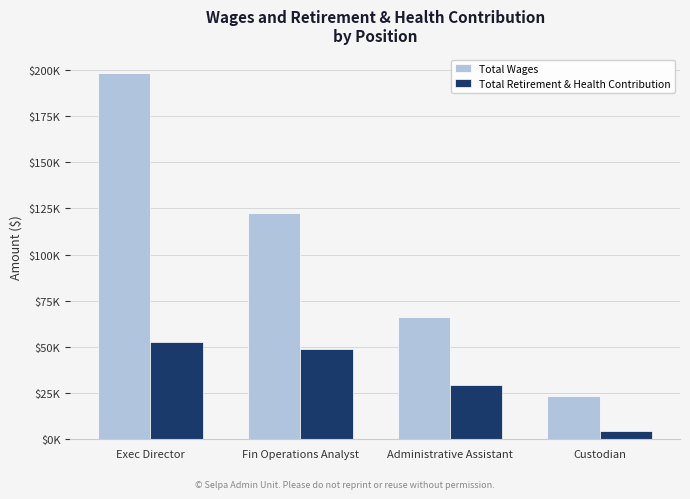

At Fin Operations Analyst, list the series in order from smallest to largest.

Total Retirement & Health Contribution, Total Wages